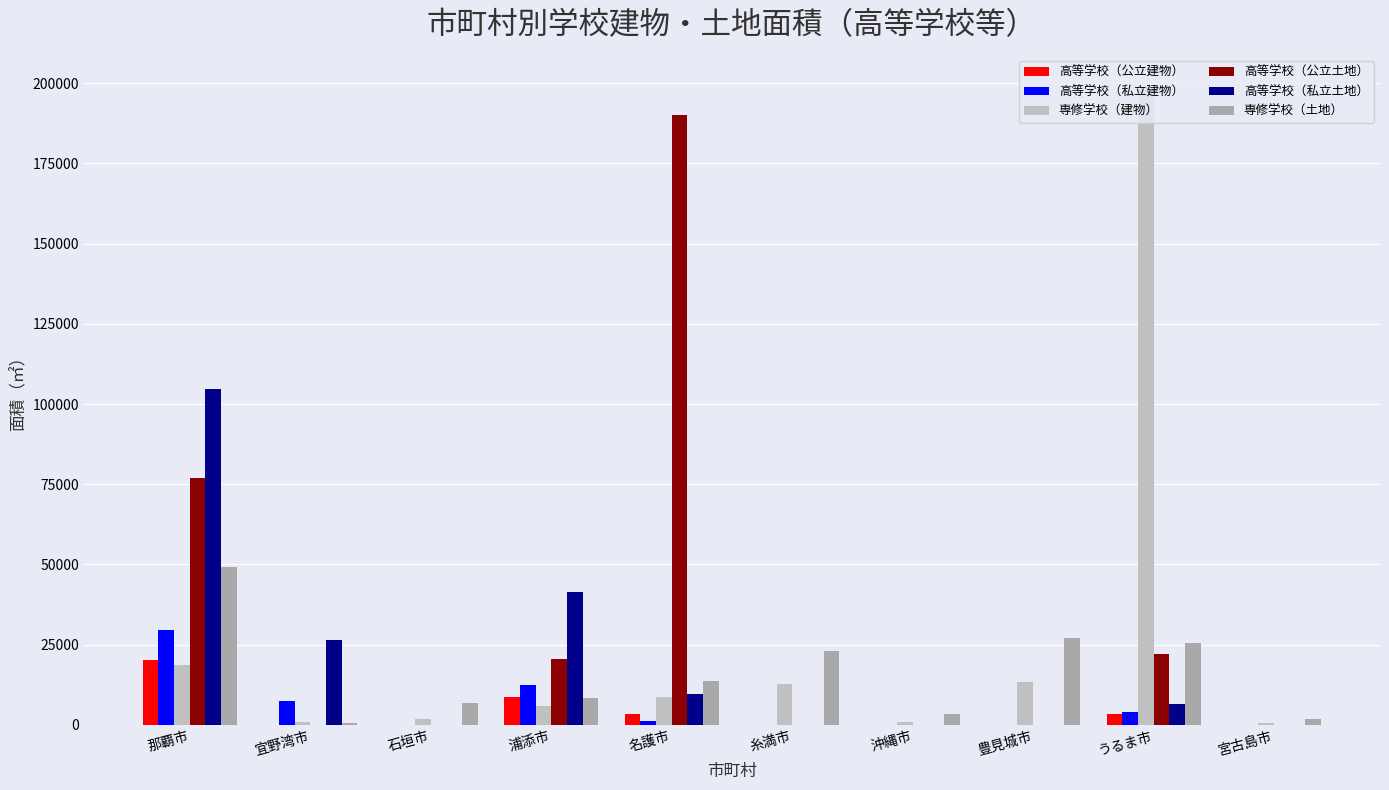

Is it true that 高等学校（公立土地） equals 20418 at 浦添市?

True